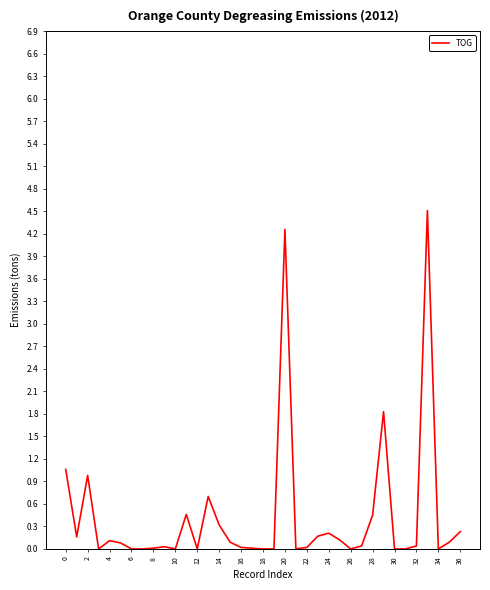

What is the difference between the maximum and minimum values?

4.5